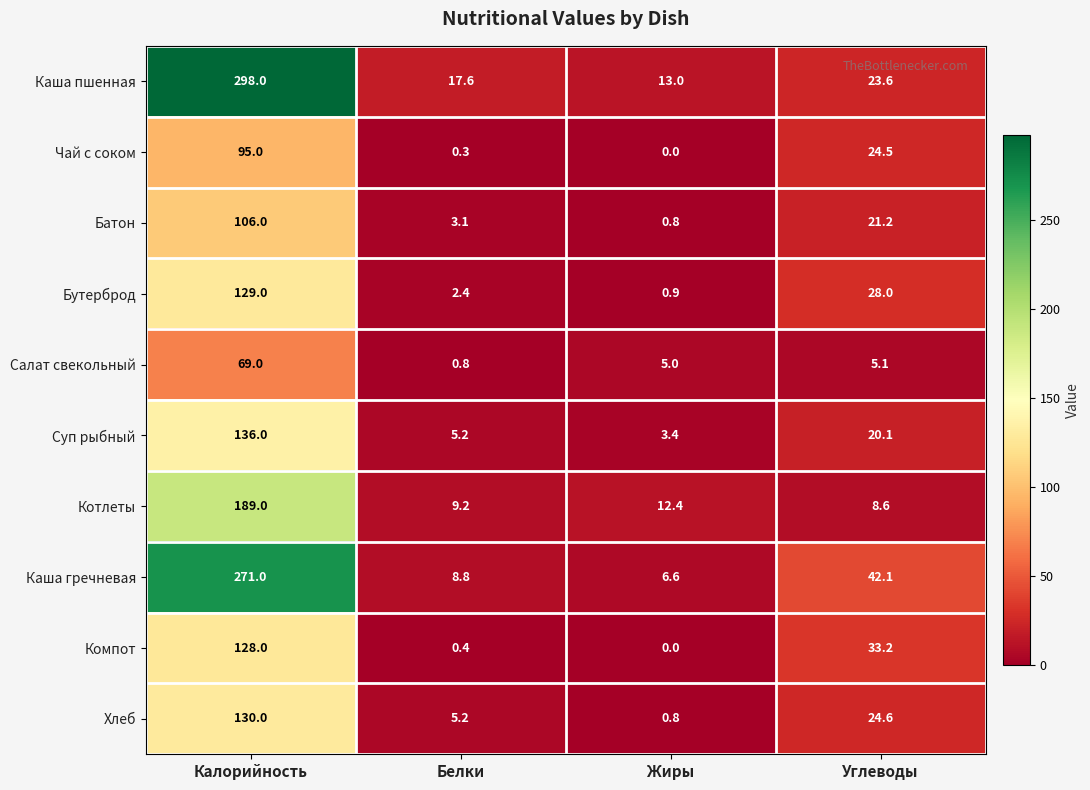

At how many categories does at least one series exceed 197?

1